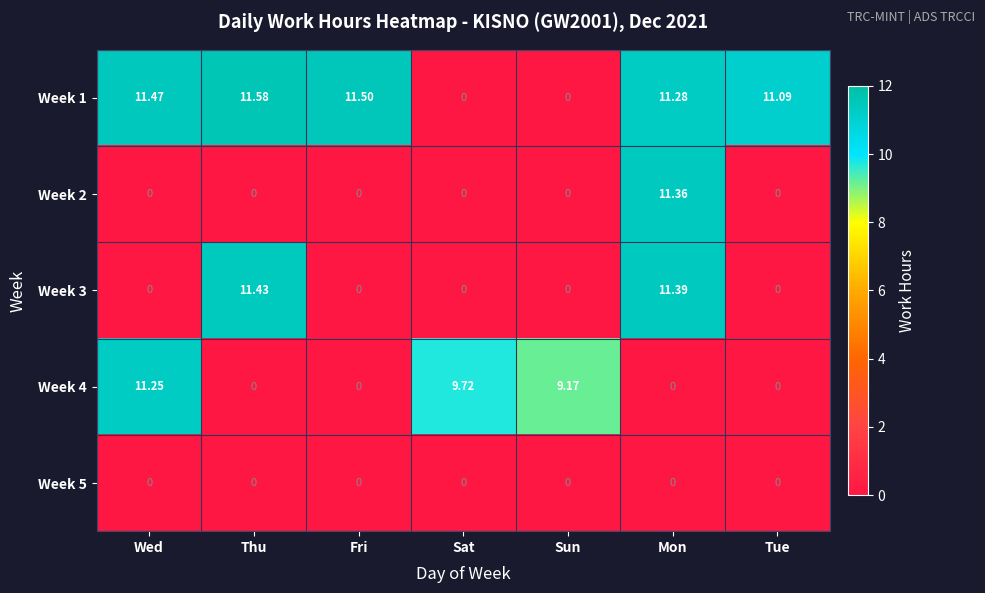

Which label corresponds to the largest value in the chart?

Thu